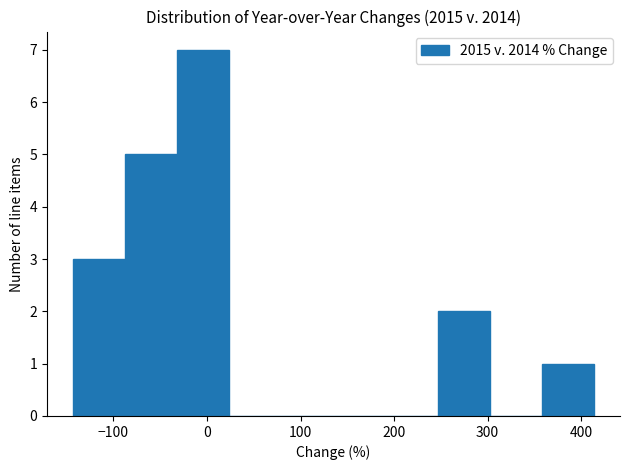

How tall is the bar that spans -30 to 20 on the x-axis? Neither the bar edges nor the heights are printed on the chart, so give them approximately, as read against the axes.

7